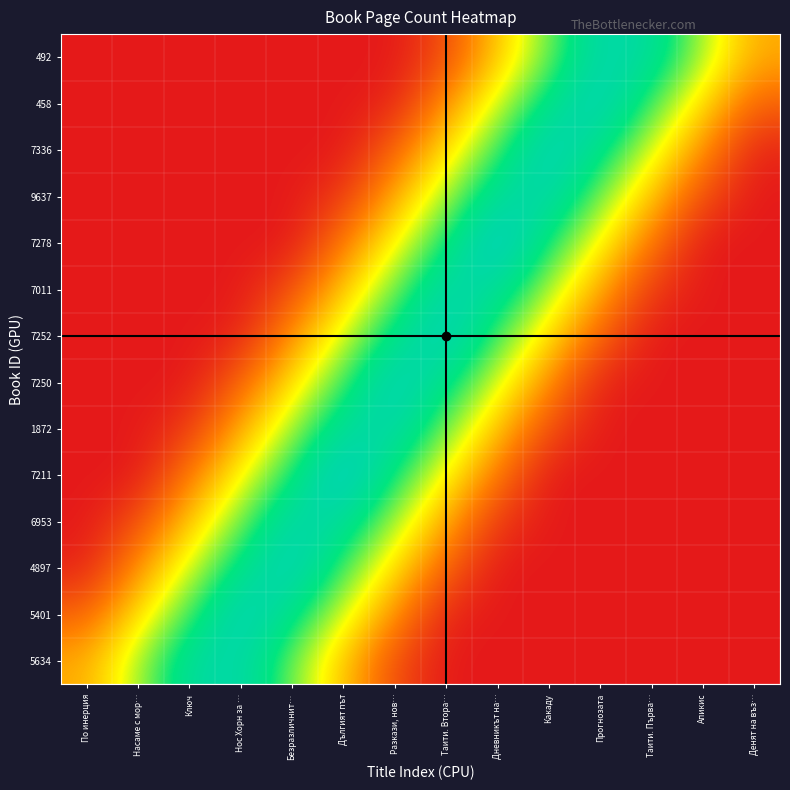

Which series has the widest spread of values?

7278